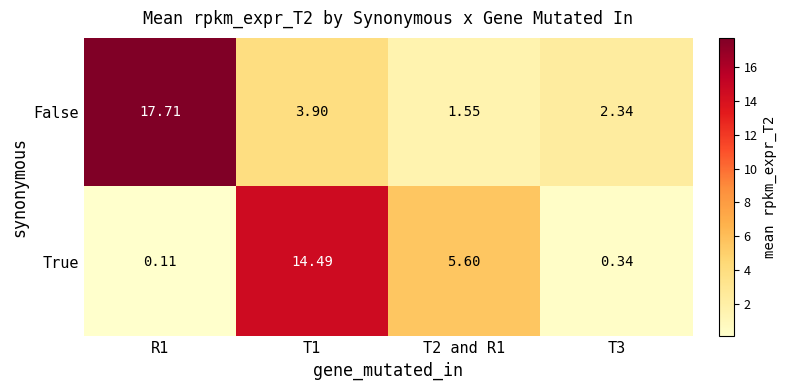

Which category has the lowest value across all series?

R1